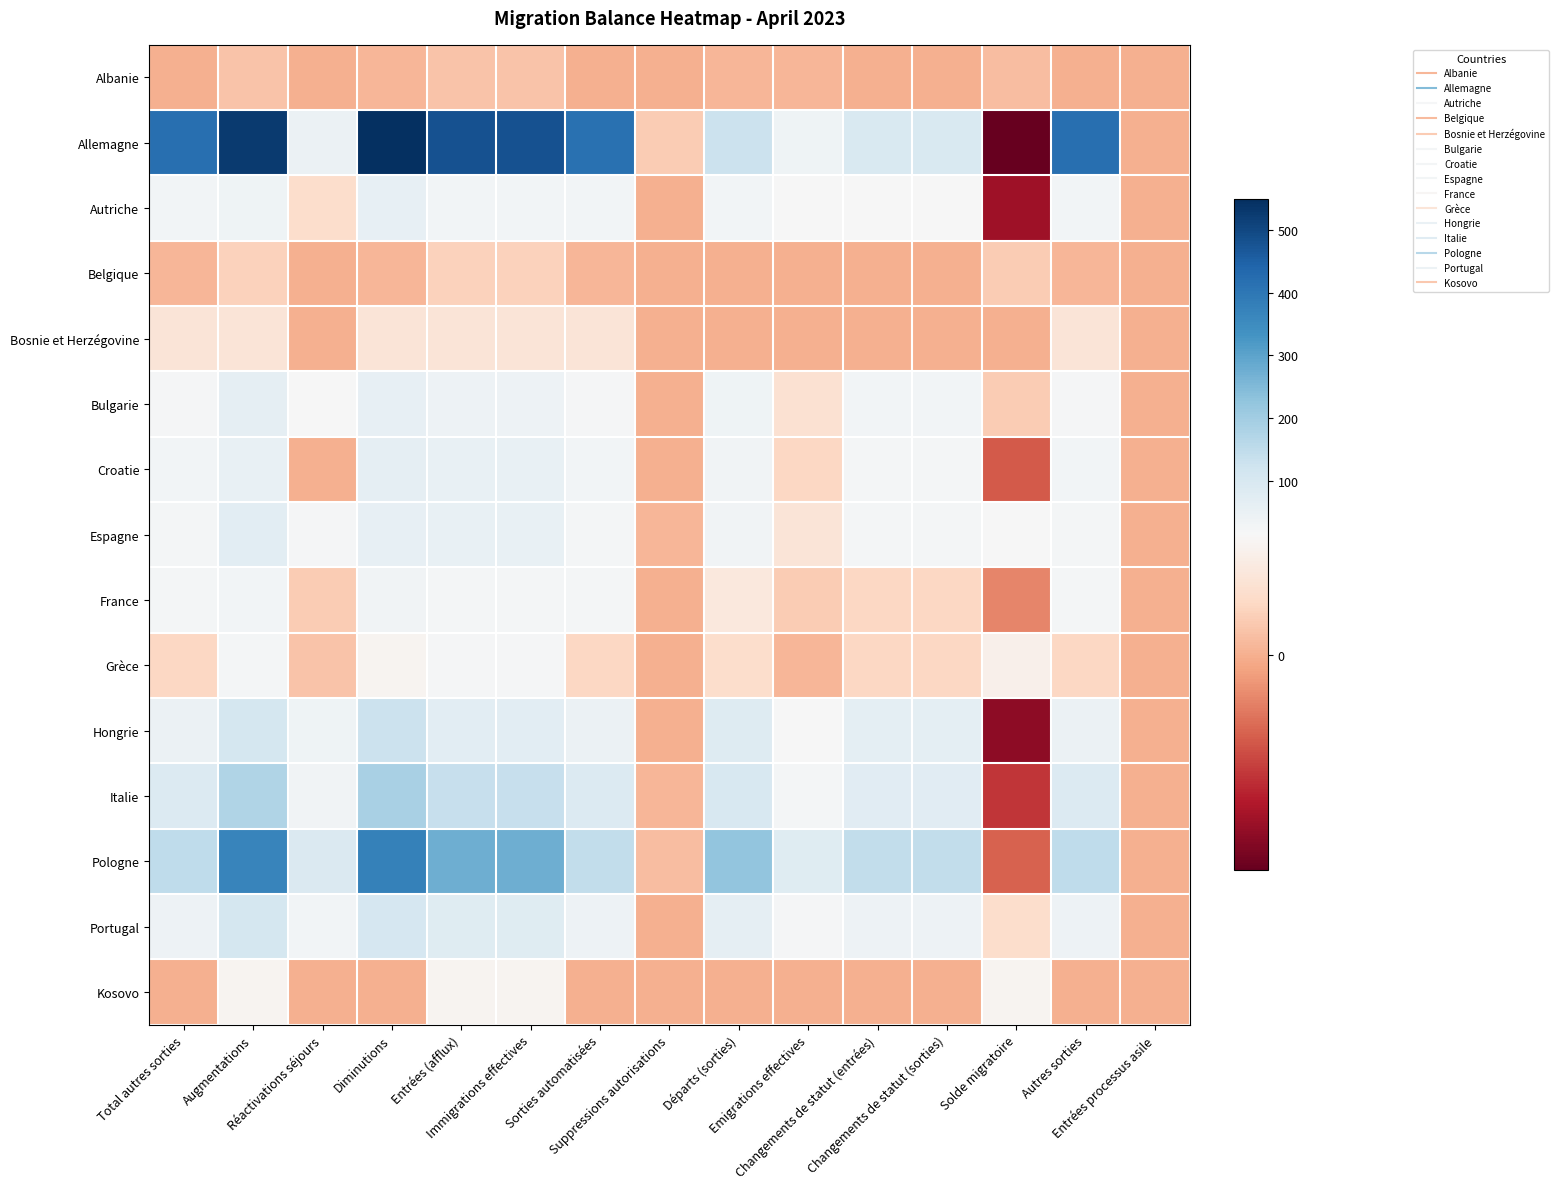

Rank the series by their maximum value, from lowest to highest.

Albanie, Belgique, Bosnie et Herzégovine, Kosovo, Grèce, France, Autriche, Bulgarie, Croatie, Espagne, Portugal, Hongrie, Italie, Pologne, Allemagne